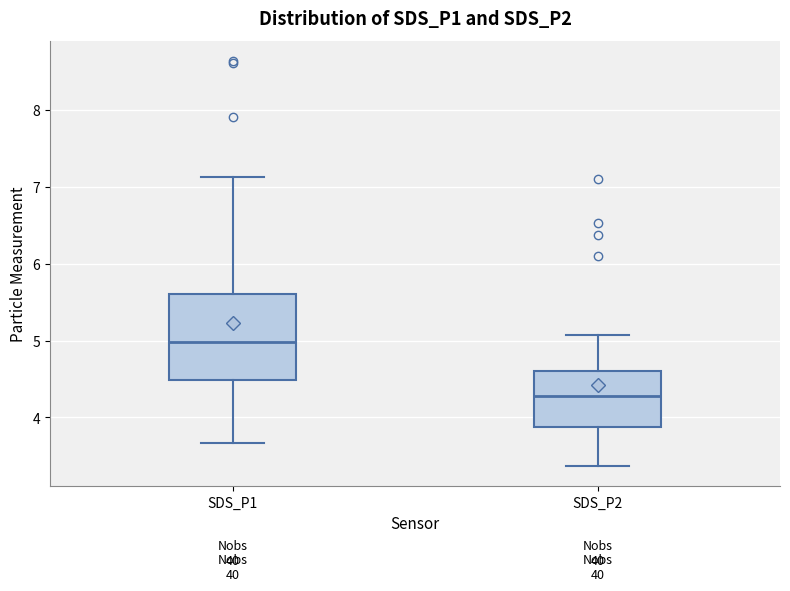

Reading left to right, transcribe this box plot: for each box, give where its median line is, the range the box spans, and where its two whiskers end, as read against the y-axis. The values are not printed on the chart, so give them approximately, as read against the axis.

SDS_P1: median 5.0, box 4.5 to 5.6, whiskers 3.7 to 7.1
SDS_P2: median 4.3, box 3.9 to 4.6, whiskers 3.4 to 5.1